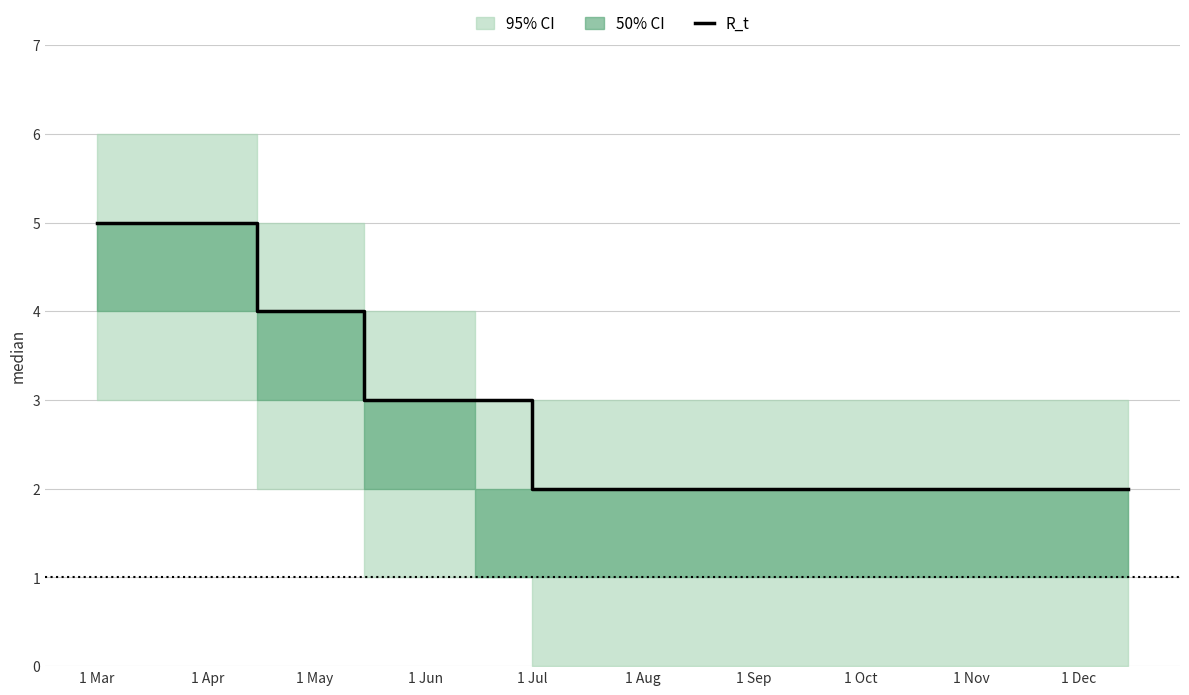

The value at 11 is 3. True or false?

False